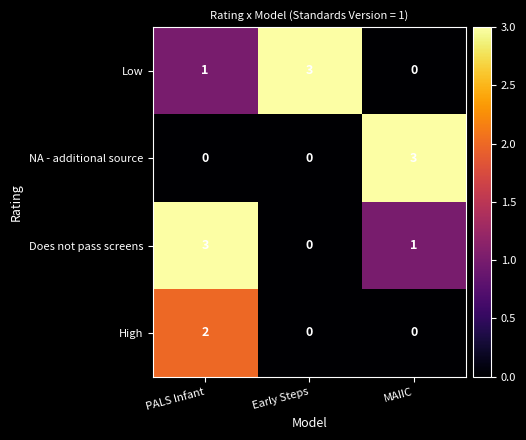

The value of NA - additional source at PALS Infant is 0. True or false?

True